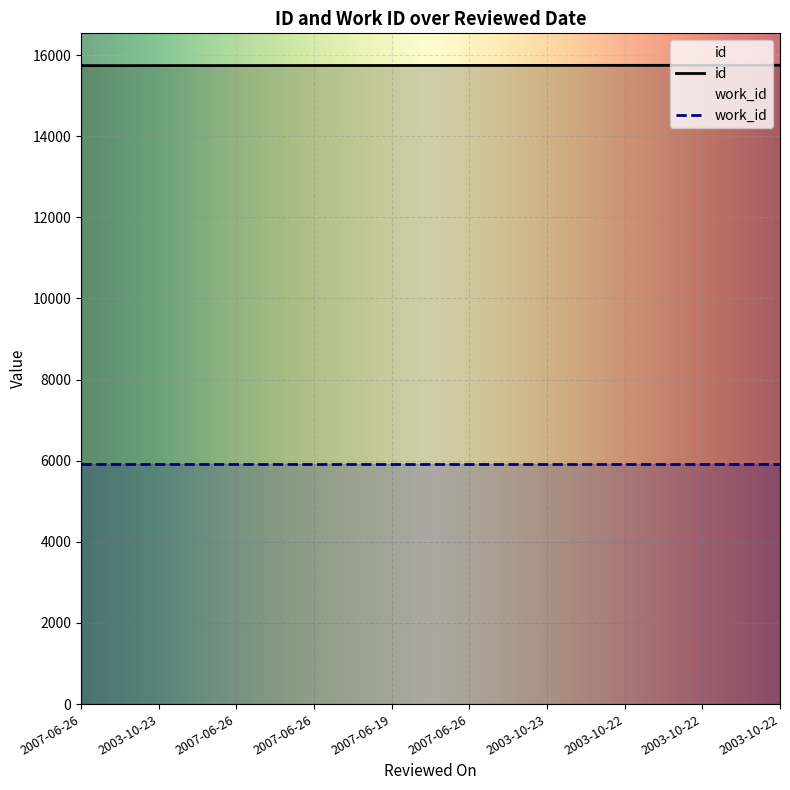

What is the maximum value shown in the chart?

15748